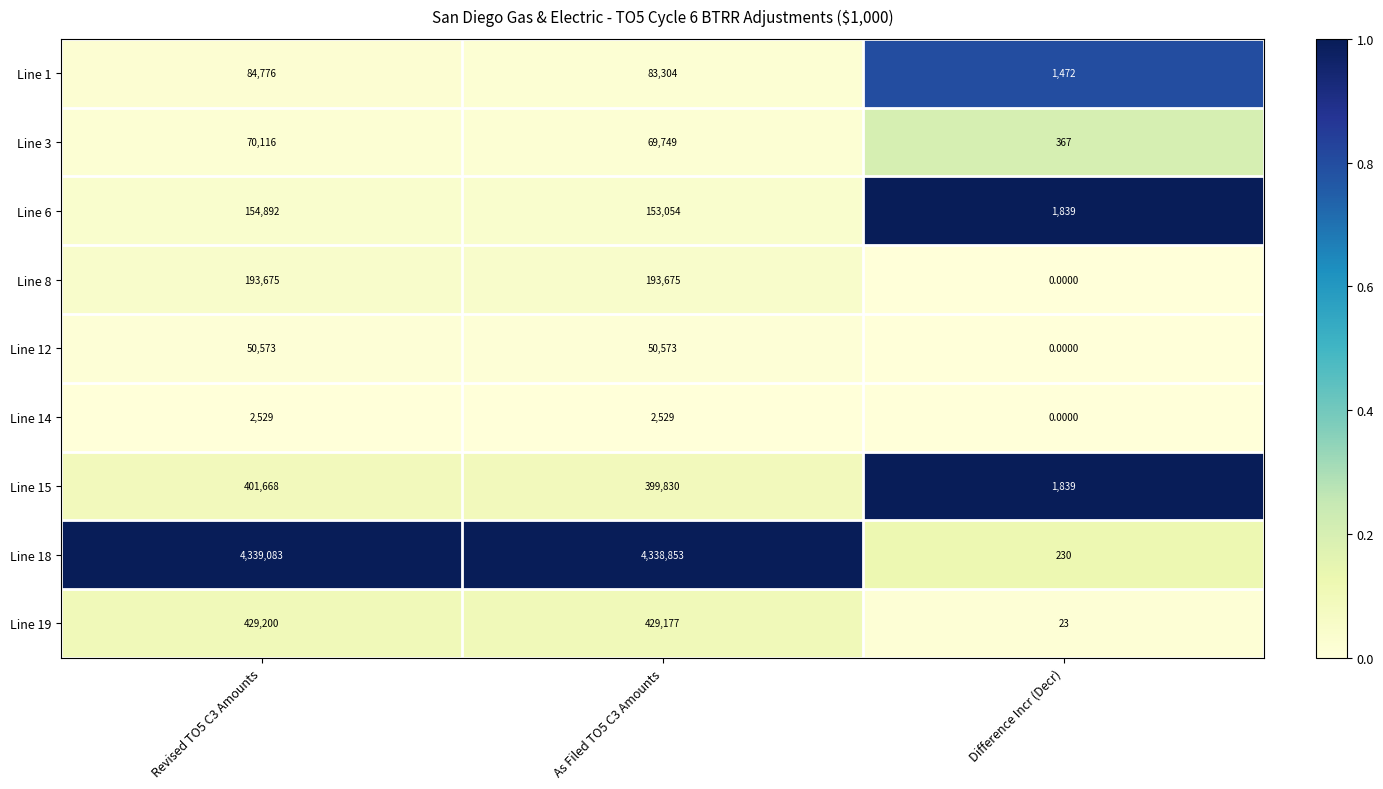

Where is Line 14 nearest to the value 1264?

Difference Incr (Decr)